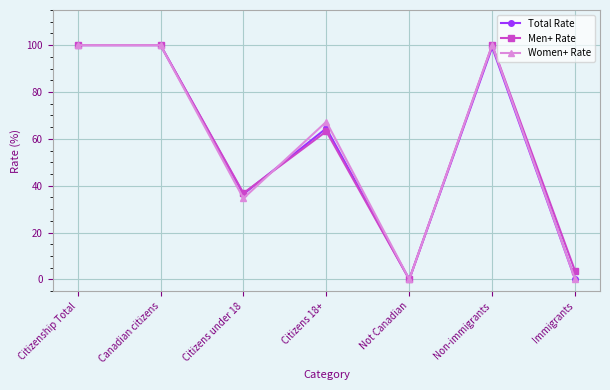

Reading right to left, transcribe all the data shown in this chart.

Total Rate: Immigrants=0.0	Non-immigrants=99.1	Not Canadian=0.0	Citizens 18+=64.5	Citizens under 18=36.4	Canadian citizens=100.0	Citizenship Total=100.0
Men+ Rate: Immigrants=3.5	Non-immigrants=100.0	Not Canadian=0.0	Citizens 18+=63.2	Citizens under 18=36.8	Canadian citizens=100.0	Citizenship Total=100.0
Women+ Rate: Immigrants=0.0	Non-immigrants=100.0	Not Canadian=0.0	Citizens 18+=67.3	Citizens under 18=34.6	Canadian citizens=100.0	Citizenship Total=100.0